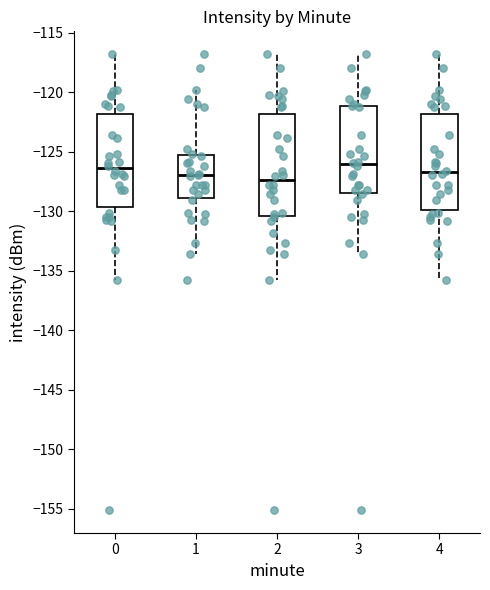

Reading left to right, read every box against the y-axis: the position of its median line, the range the box covers, and the ends of its whiskers. The values are not printed on the chart, so give them approximately, as read against the axis.

0: median -126.5, box -129.5 to -122.0, whiskers -136.0 to -117.0
1: median -127.0, box -129.0 to -125.5, whiskers -133.5 to -120.0
2: median -127.5, box -130.5 to -122.0, whiskers -136.0 to -117.0
3: median -126.0, box -128.5 to -121.0, whiskers -133.5 to -117.0
4: median -126.5, box -130.0 to -122.0, whiskers -136.0 to -117.0